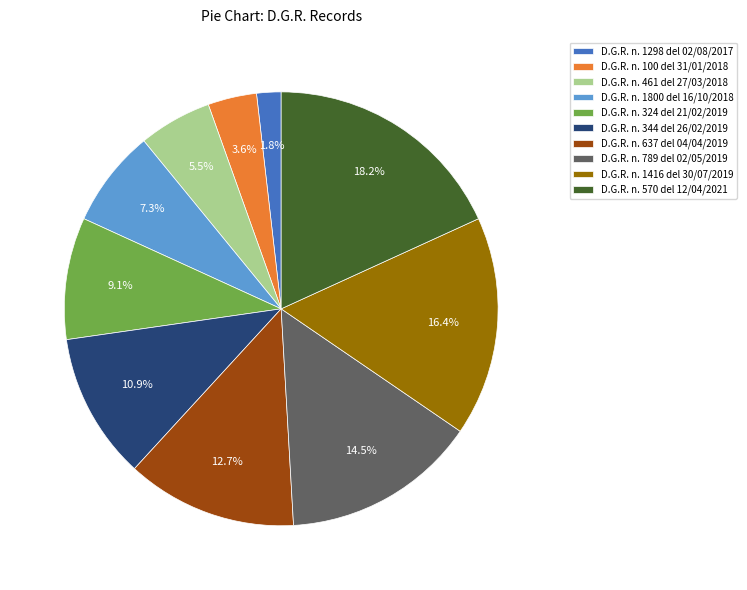

Which has a higher value, D.G.R. n. 461 del 27/03/2018 or D.G.R. n. 1416 del 30/07/2019?

D.G.R. n. 1416 del 30/07/2019